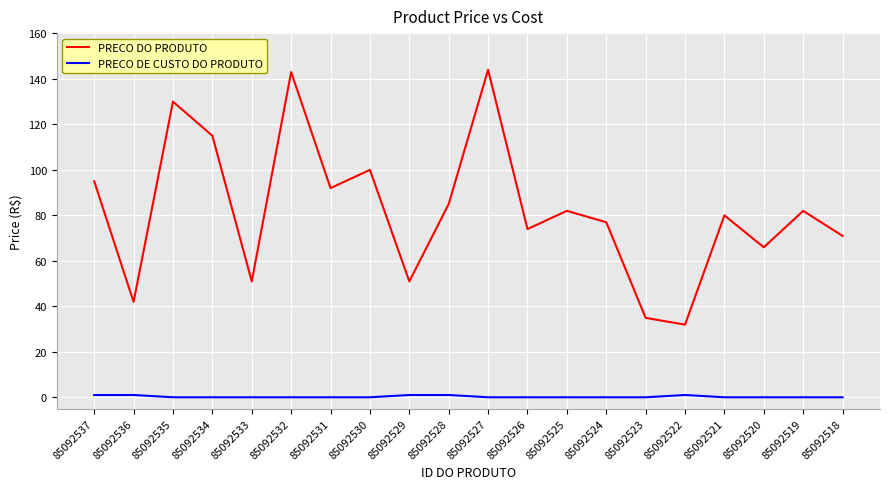

True or false: PRECO DE CUSTO DO PRODUTO and PRECO DO PRODUTO intersect in this chart.

False